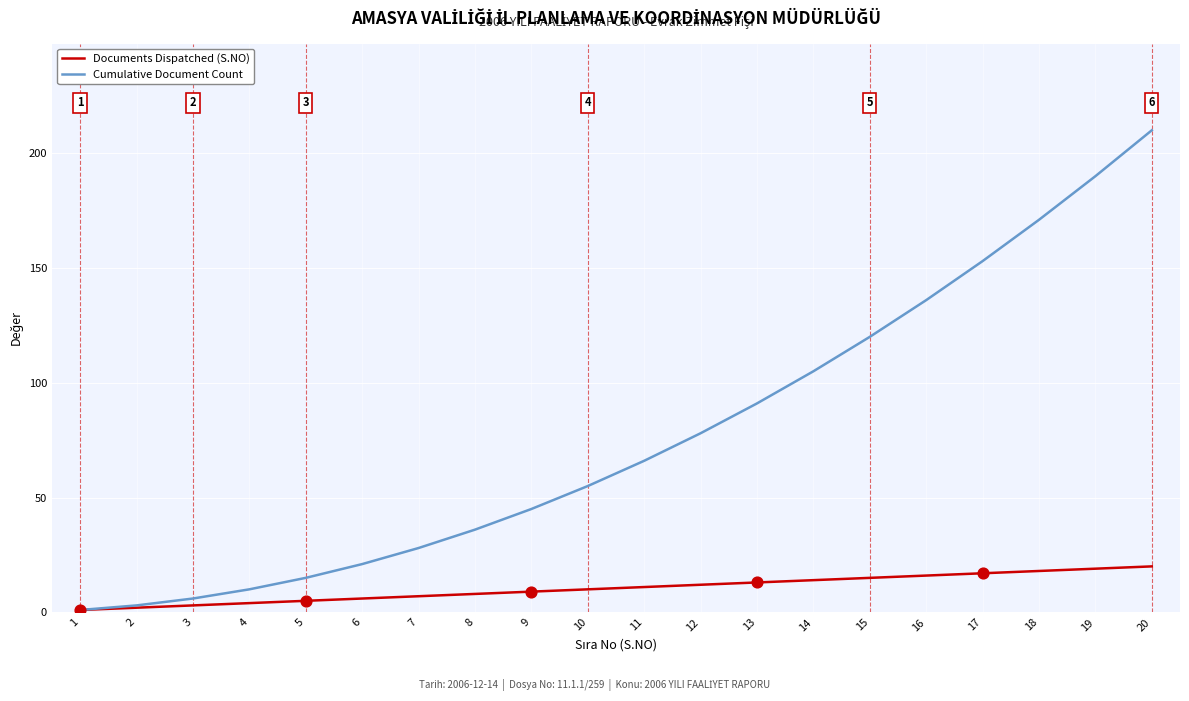

At how many categories does at least one series exceed 152?

4